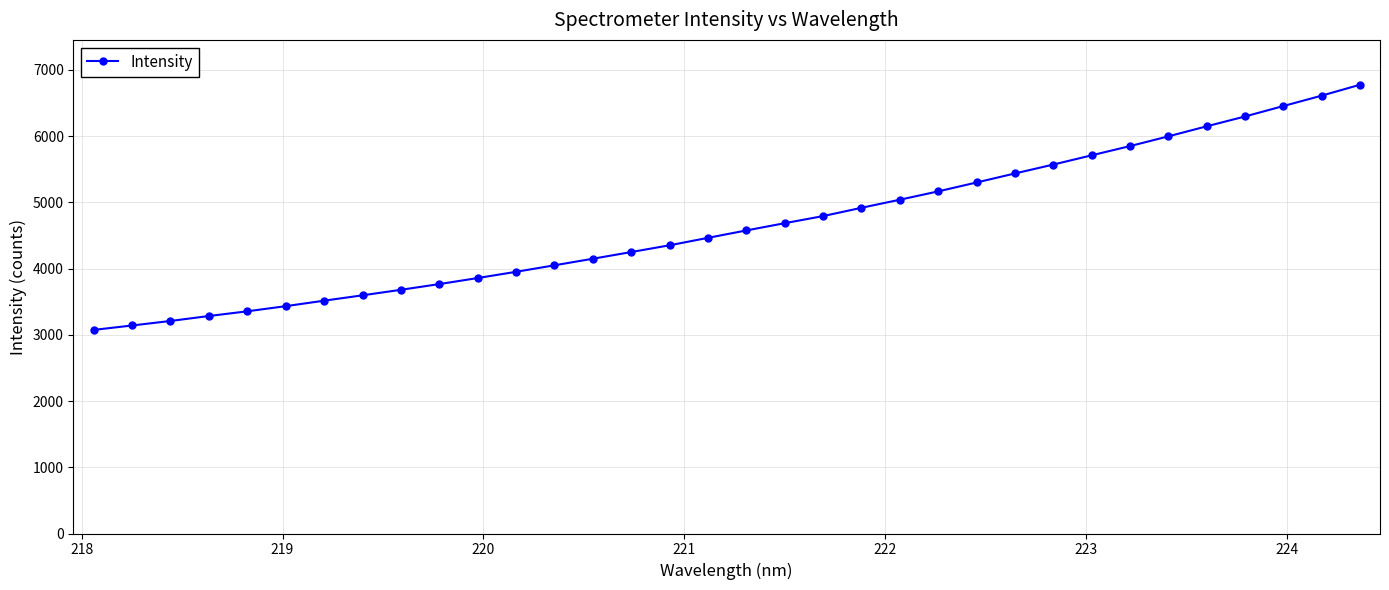

True or false: the data has more than 0 interior local peaks.

False